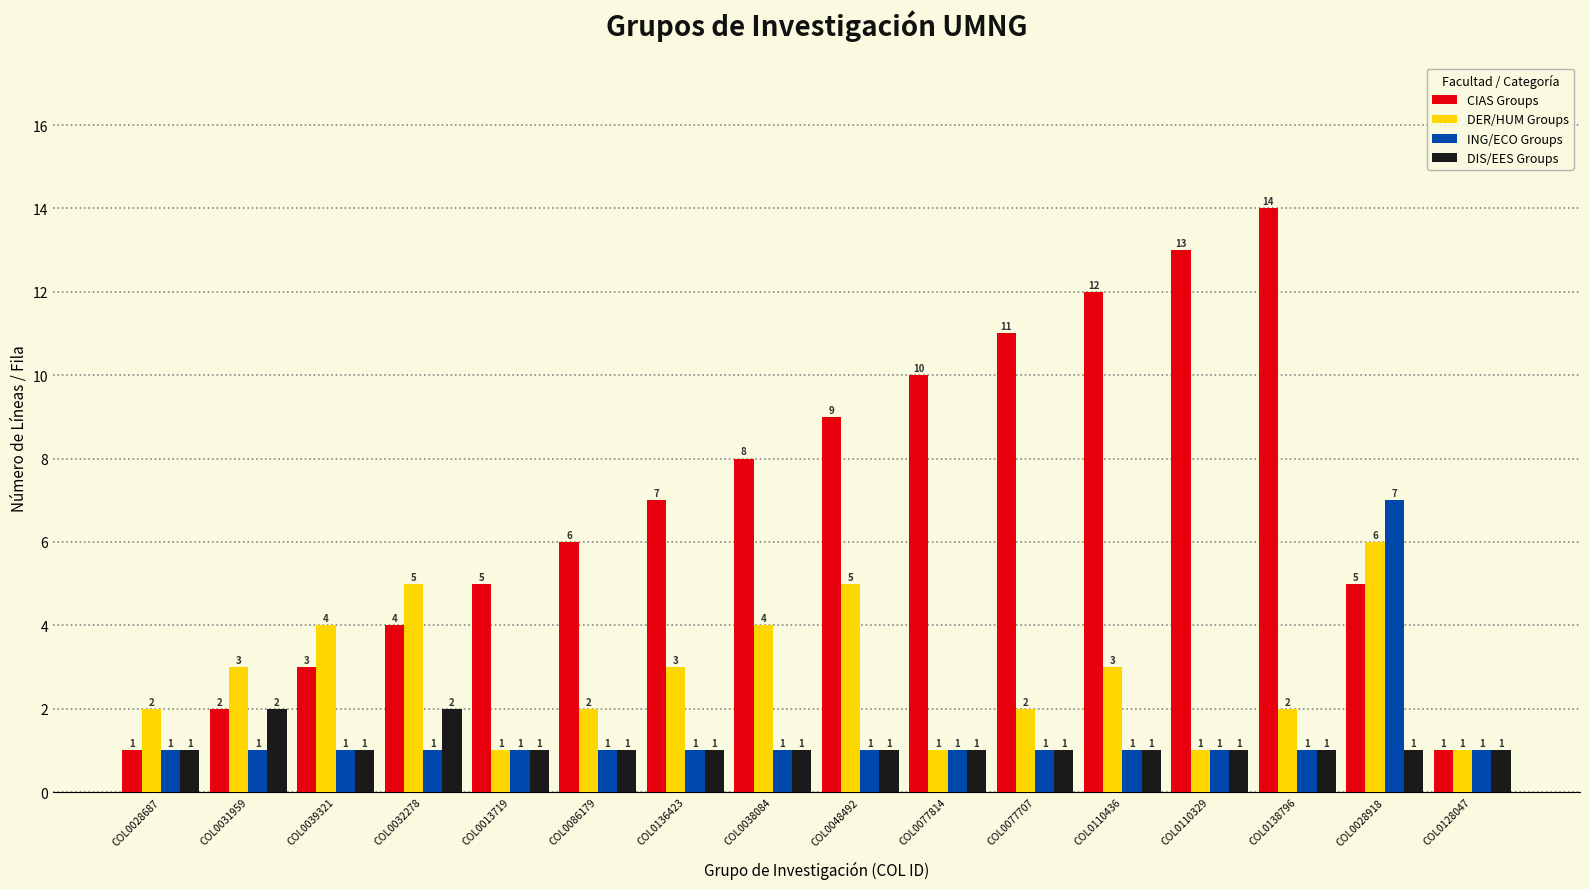

How many series are shown in this chart?

4